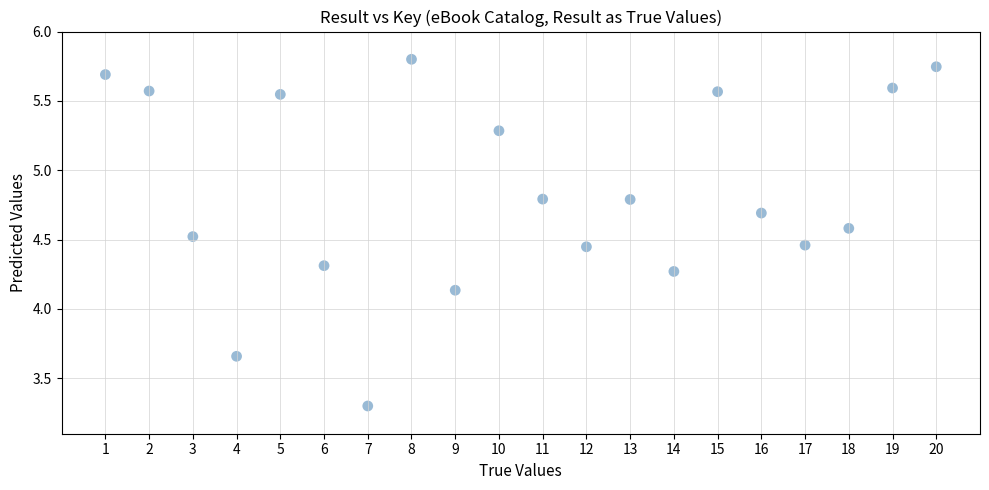

What is the range of X values (max minus min)?

19.0